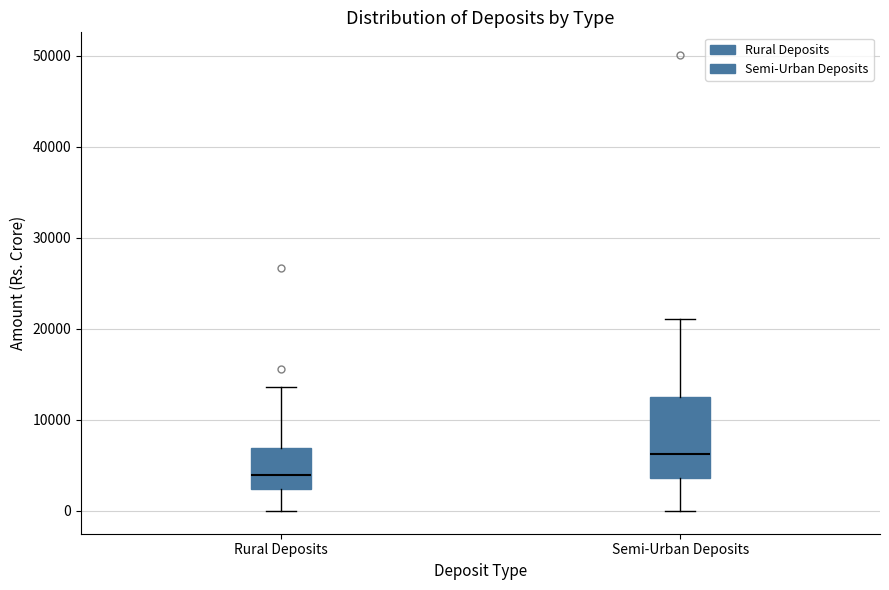

Reading left to right, read every box against the y-axis: the position of its median line, the range the box covers, and the ends of its whiskers. The values are not printed on the chart, so give them approximately, as read against the axis.

Rural Deposits: median 4000, box 2000 to 7000, whiskers 0 to 14000
Semi-Urban Deposits: median 6000, box 4000 to 13000, whiskers 0 to 21000